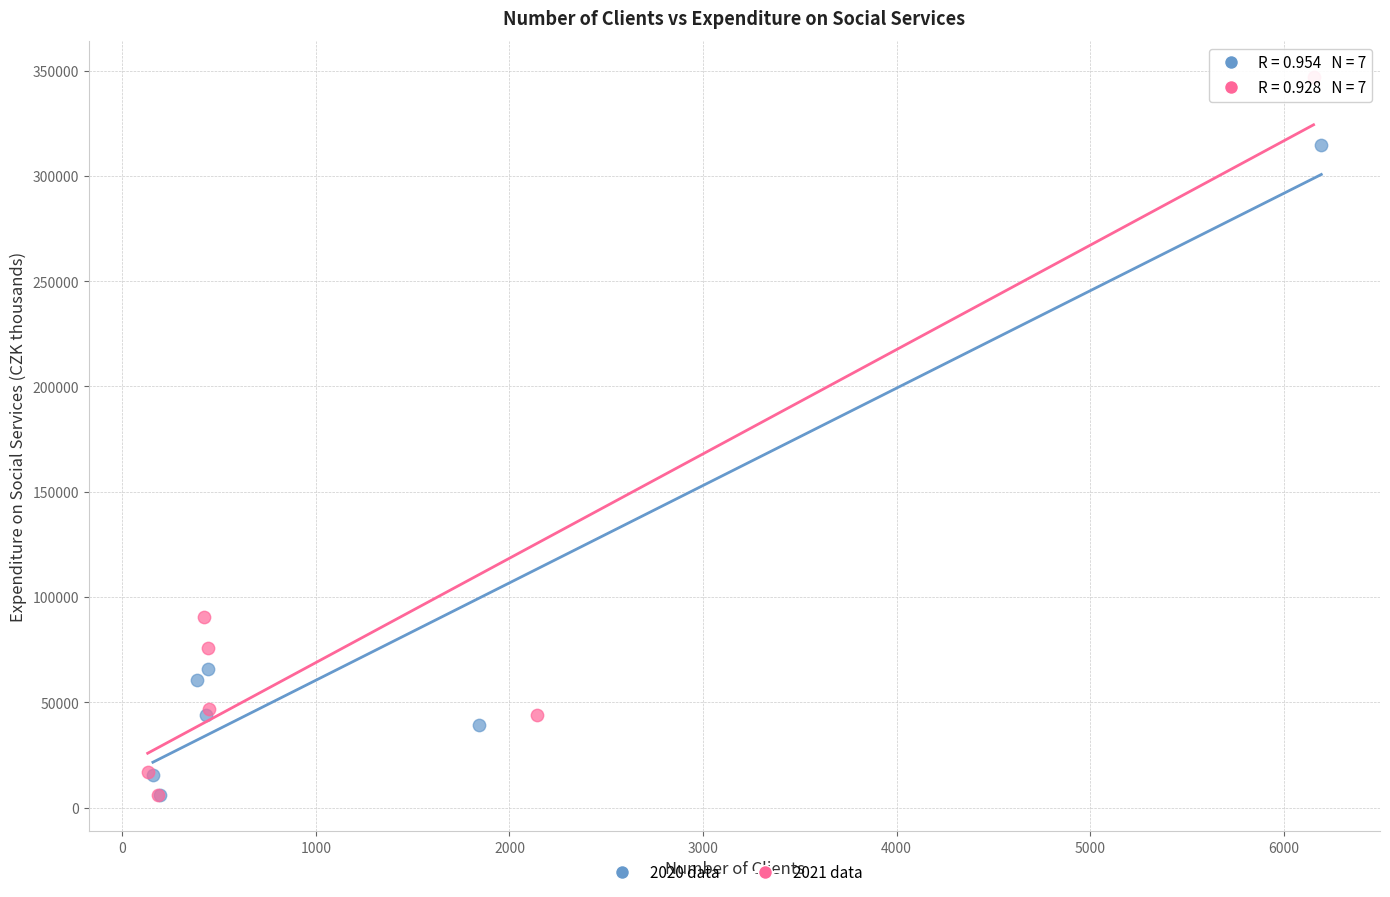

Which series reaches the maximum Y coordinate?

2021 data